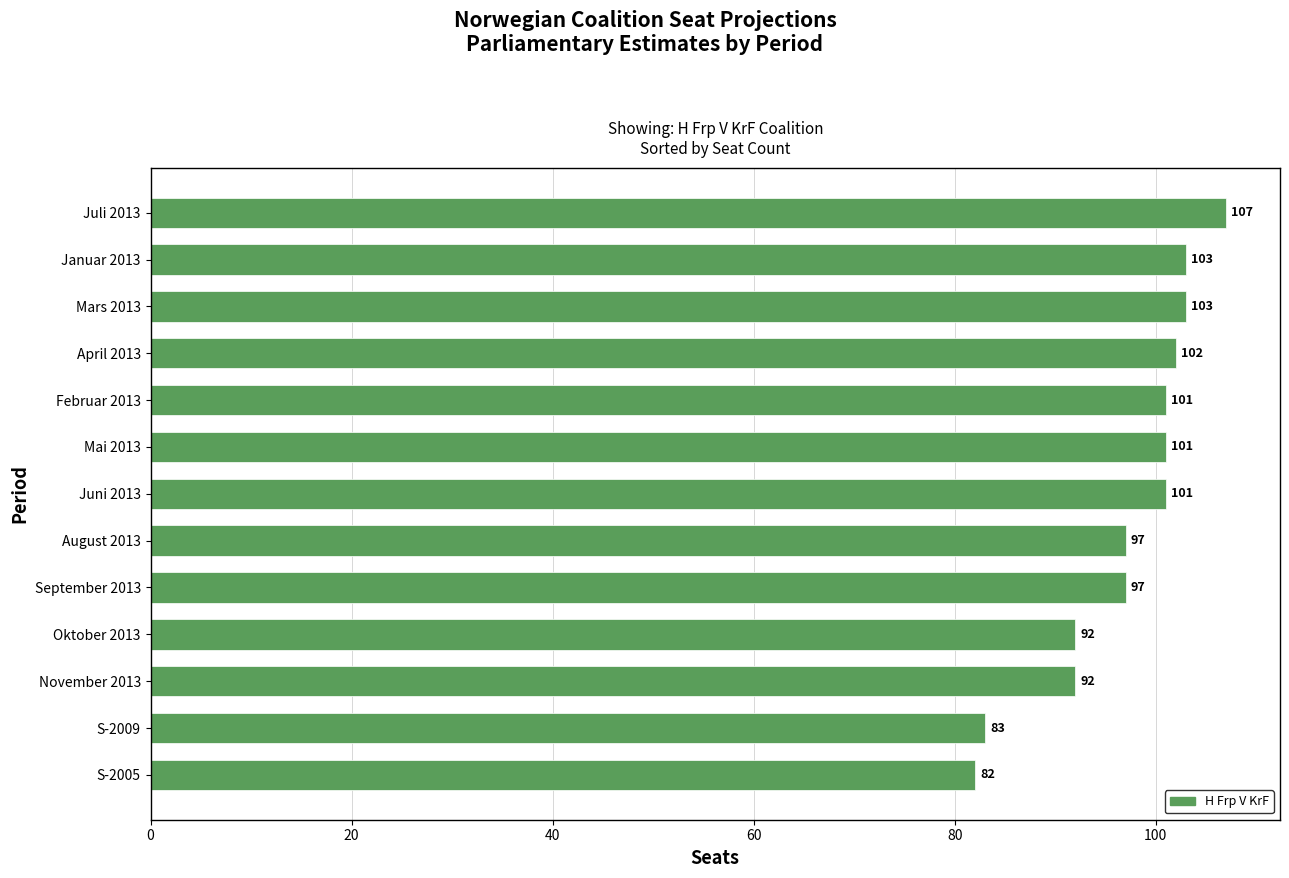

Which has a higher value, S-2009 or Juni 2013?

Juni 2013